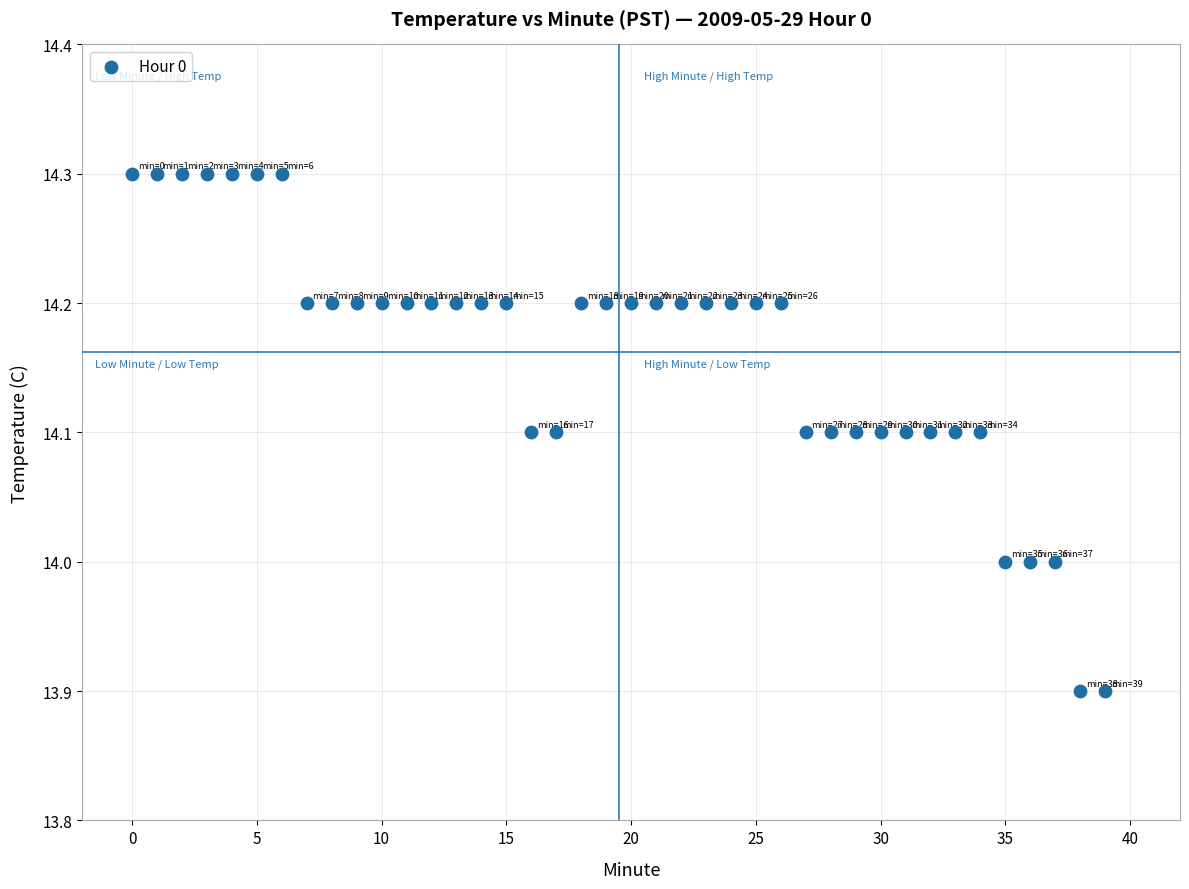

What is the range of Y values (max minus min)?

0.4